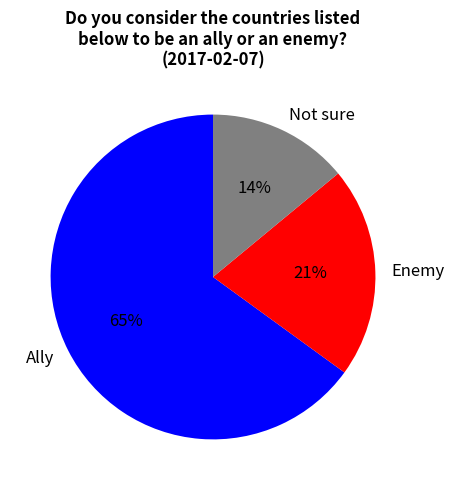

To the nearest percent, what portion does Not sure represent?

14%